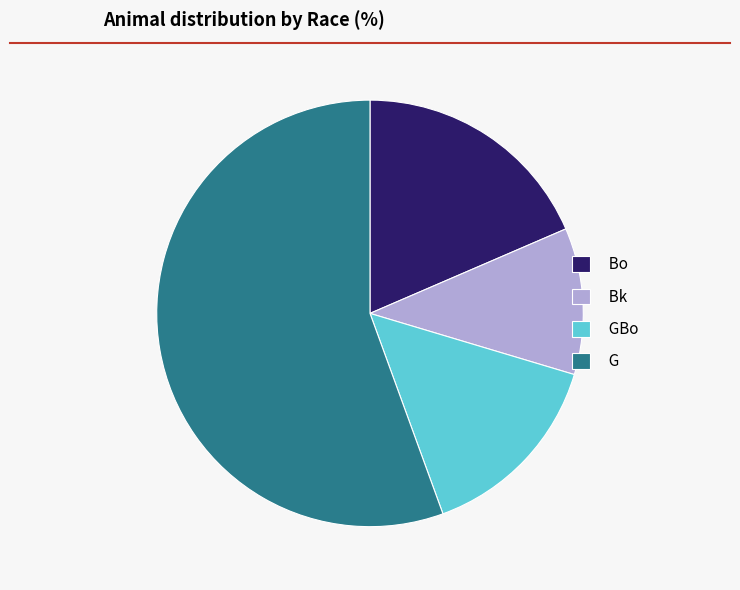

Do Bk and GBo together represent more than half of the pie?

No